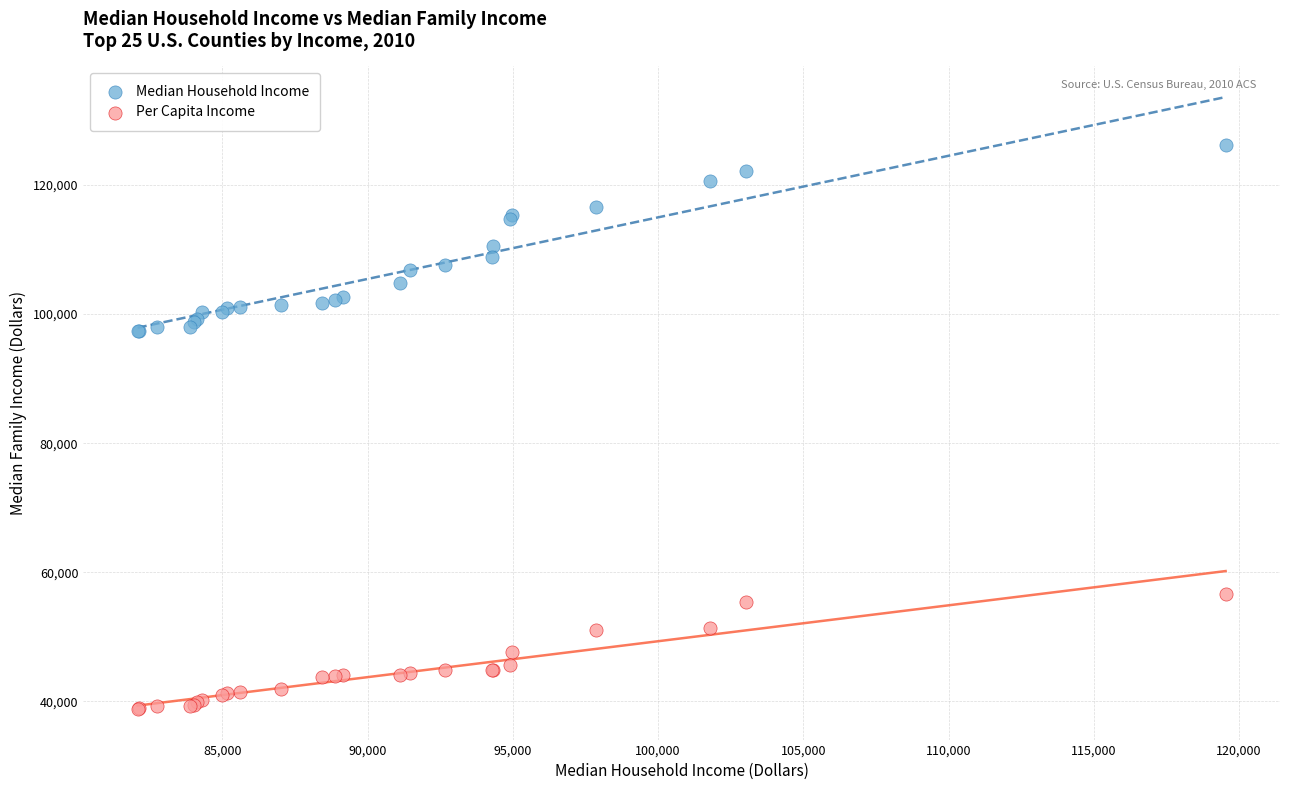

Which series reaches the maximum Y coordinate?

Median Household Income